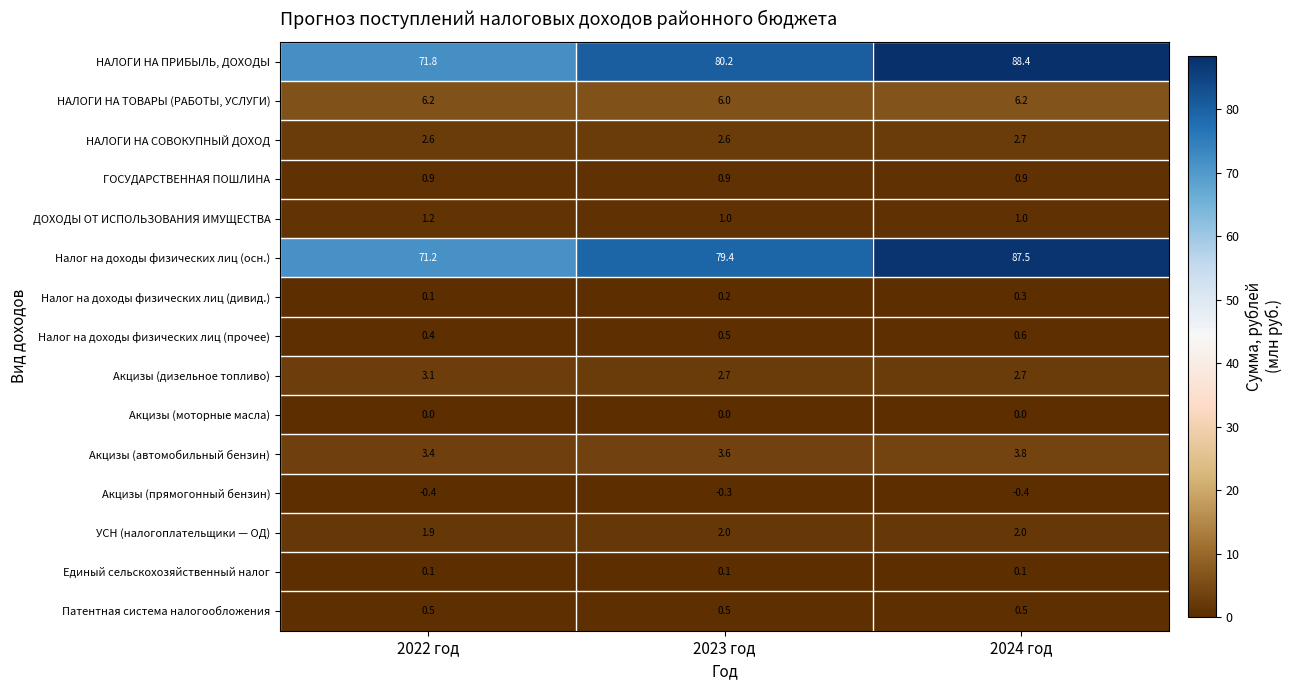

What is the average value of the ДОХОДЫ ОТ ИСПОЛЬЗОВАНИЯ ИМУЩЕСТВА series?

1.1